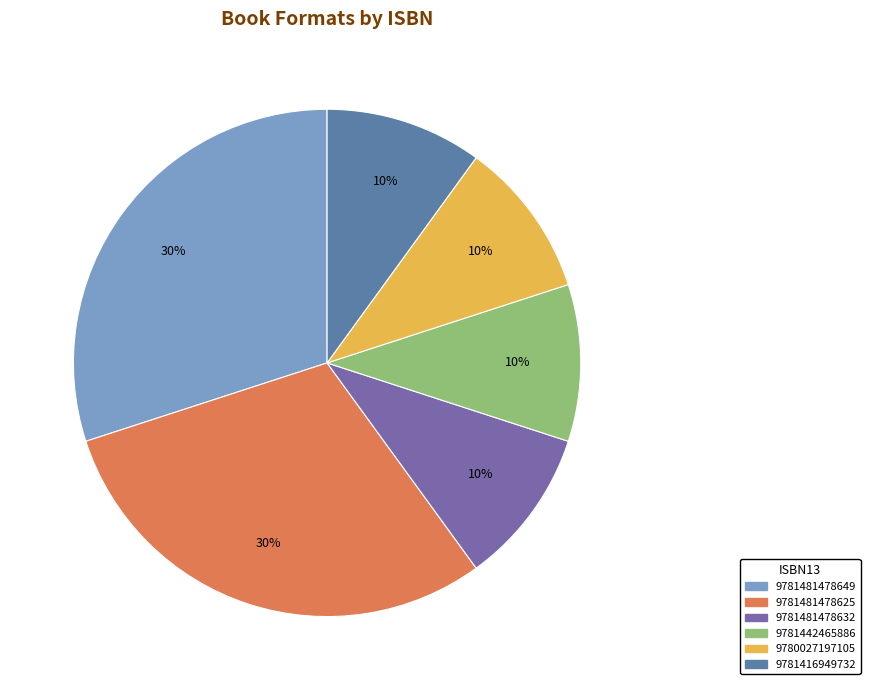

Count the number of slices in the pie.

6